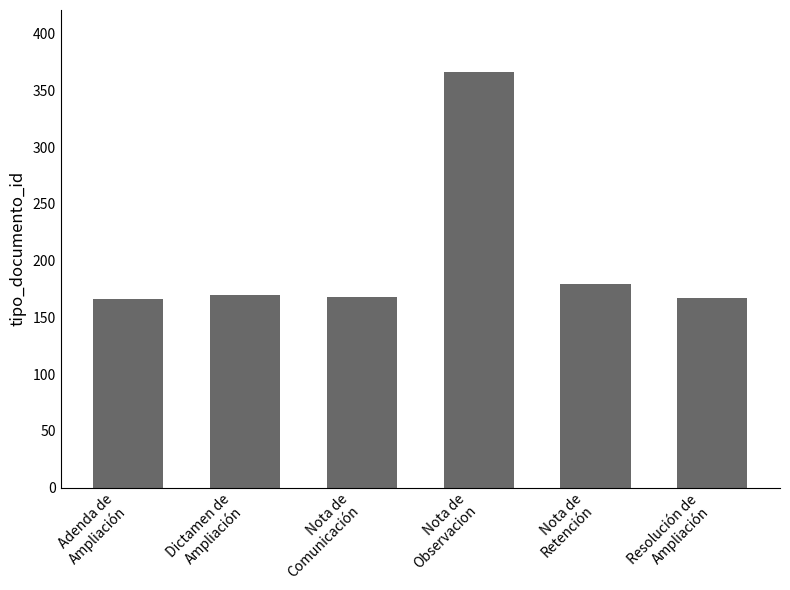

What is the average value?

203